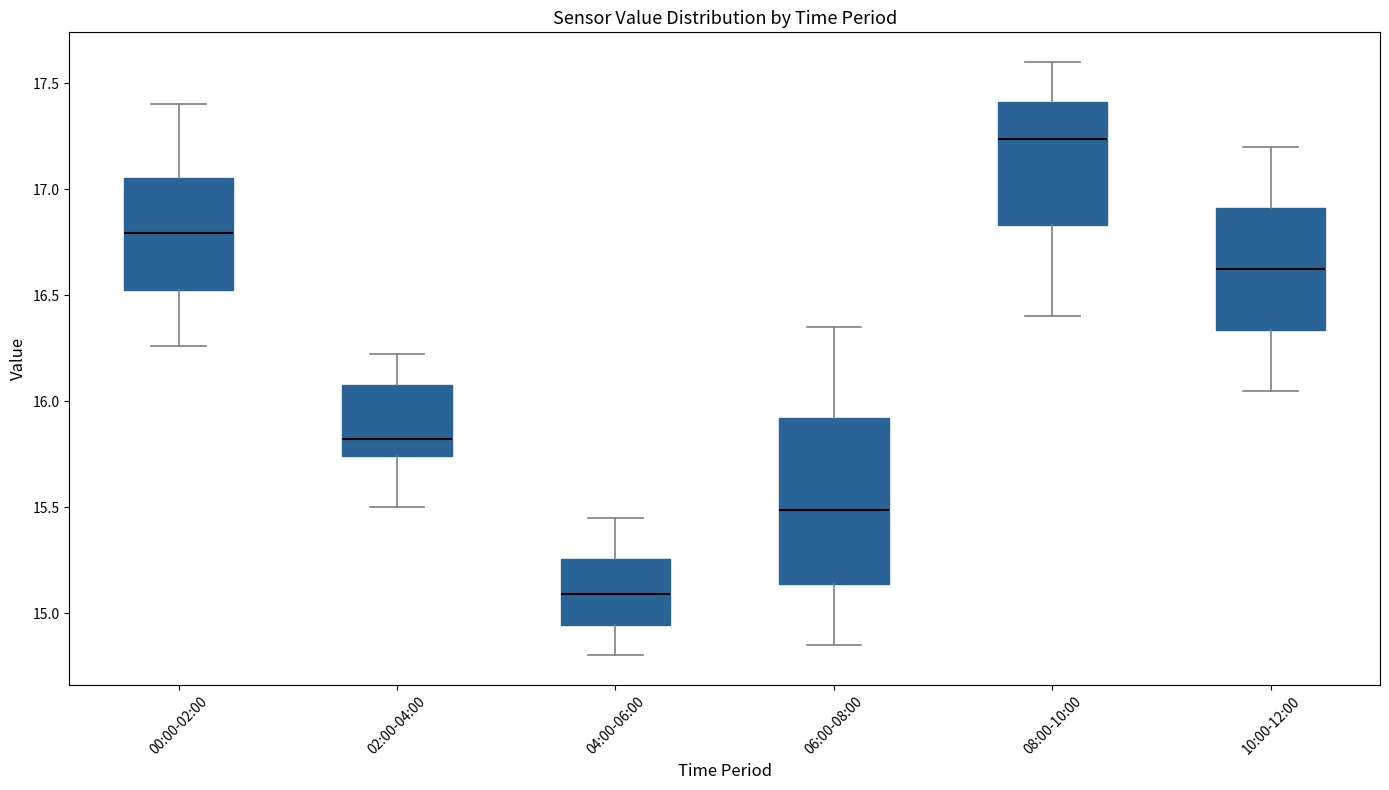

Where is the upper edge of the box for 06:00-08:00 on the y-axis? The values are not printed on the chart, so give them approximately, as read against the axis.

15.90